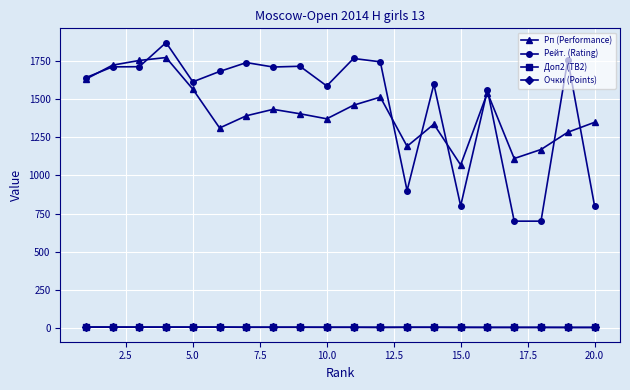

What is the difference between the second highest and minimum values in the Рп (Performance) series?

684.0